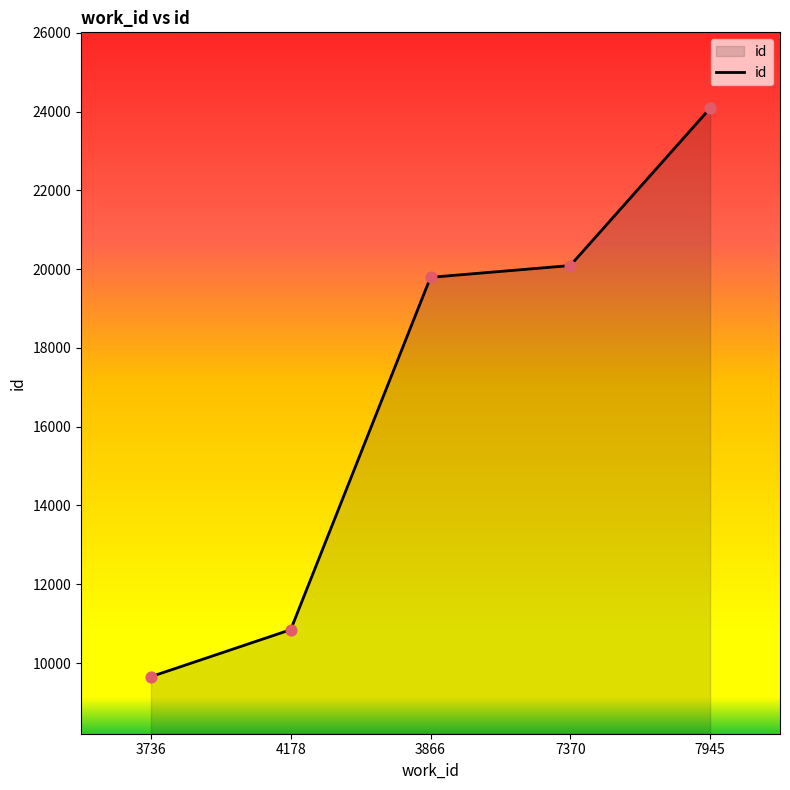

What is the change in value from 7370 to 7945?

+3993